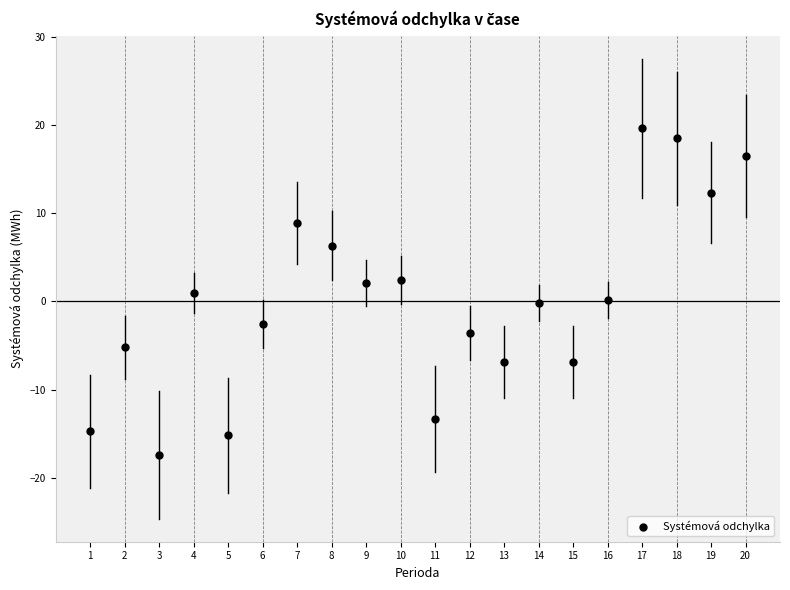

What is the range of X values (max minus min)?

19.0